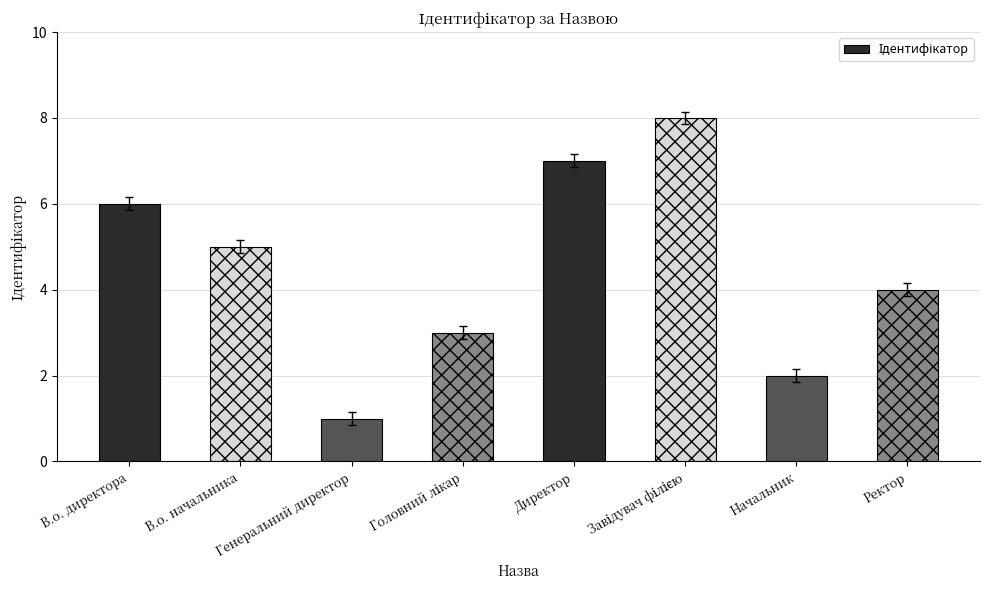

What is the minimum value shown in the chart?

1